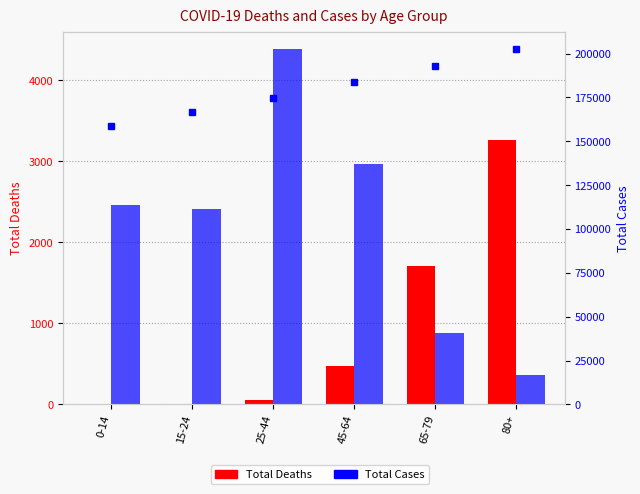

What is the difference between the second highest and second lowest values in the Total Deaths series?

1704